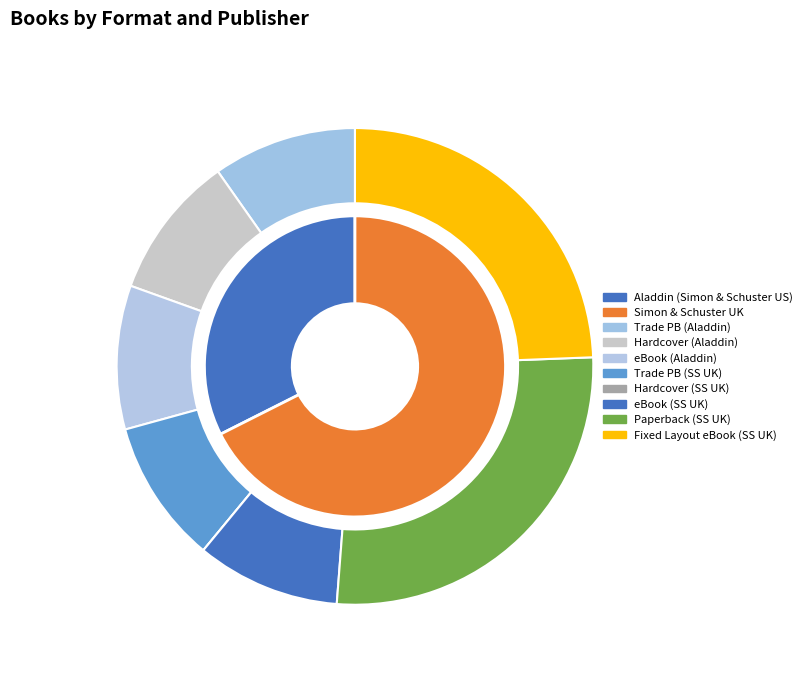

Which category has the biggest portion of the pie?

Paperback